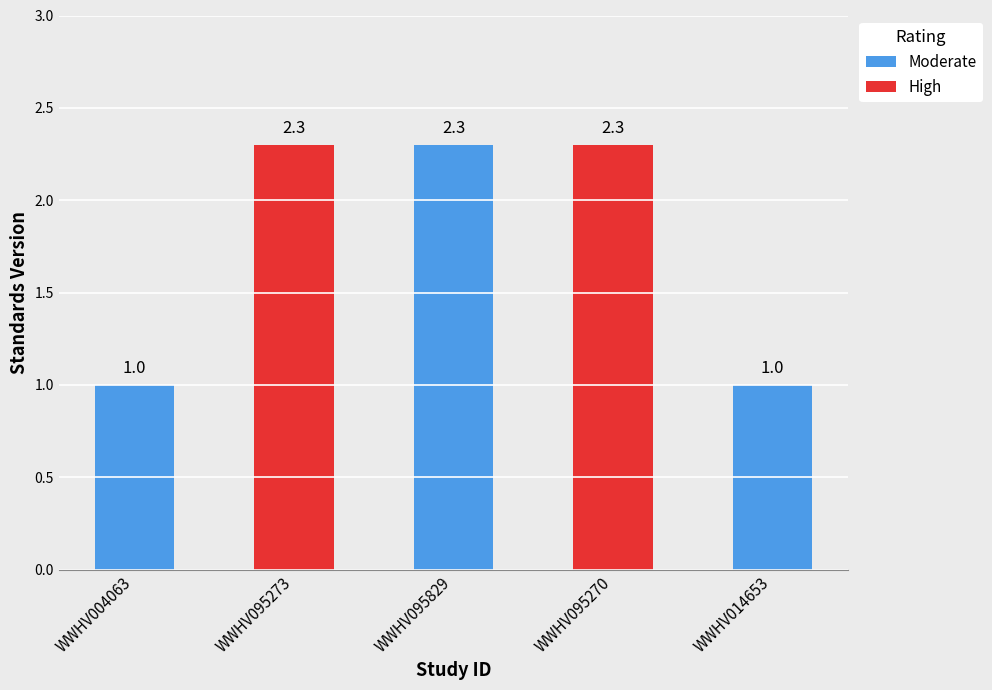

The chart shows a value of 1.0 at WWHV014653. True or false?

True